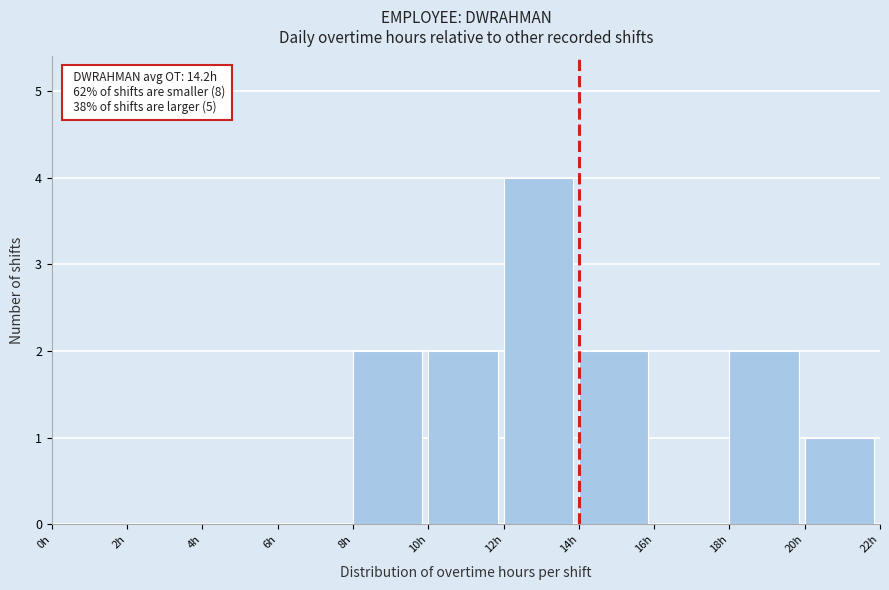

Over which range of the x-axis is the bar tallest?

12 to 14